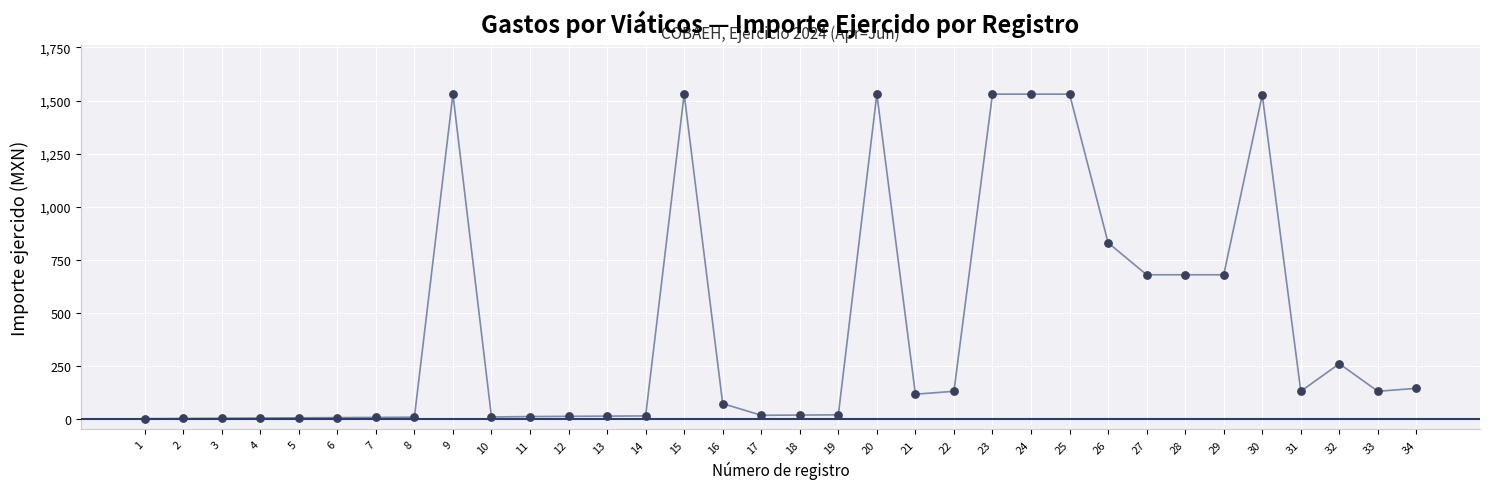

What is the range of X values (max minus min)?

33.0